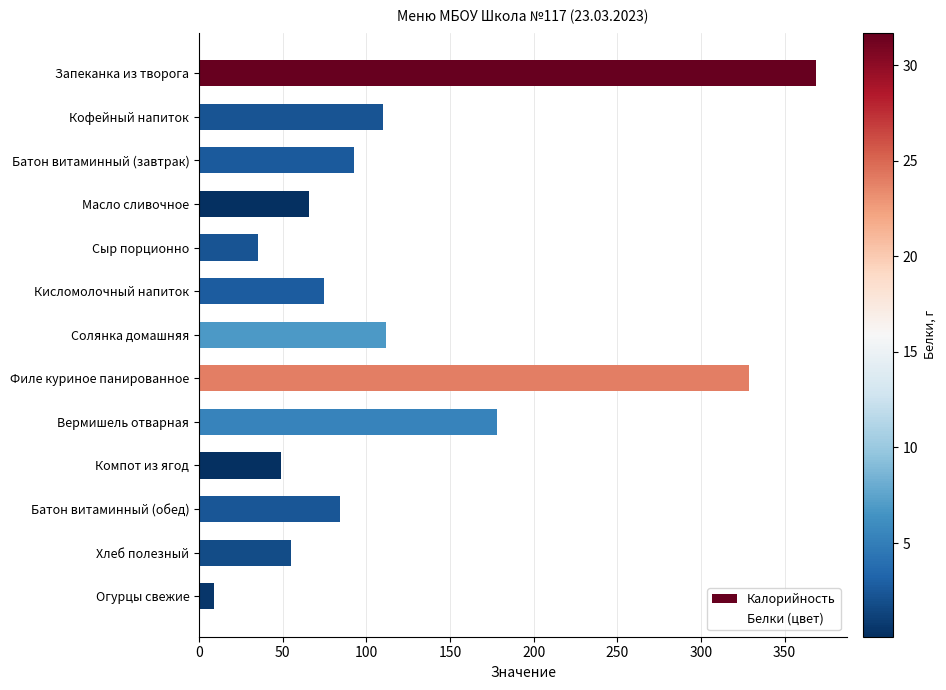

What is the greatest value displayed?

369.0